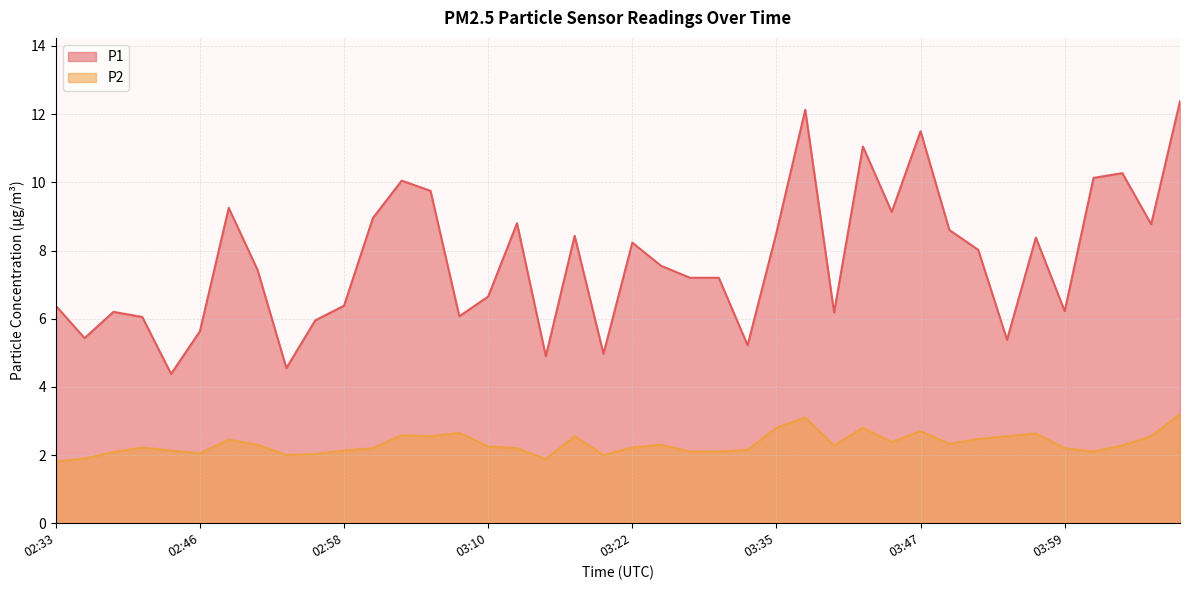

Reading left to right, transcribe all the data shown in this chart.

P1: 02:33=6.4	02:36=5.4	02:38=6.2	02:41=6.0	02:43=4.4	02:46=5.6	02:48=9.2	02:50=7.4	02:53=4.5	02:55=6.0	02:58=6.4	03:00=8.9	03:03=10.1	03:05=9.8	03:07=6.1	03:10=6.7	03:12=8.8	03:15=4.9	03:17=8.4	03:20=5.0	03:22=8.2	03:25=7.5	03:27=7.2	03:30=7.2	03:32=5.2	03:35=8.5	03:37=12.1	03:39=6.2	03:42=11.1	03:44=9.1	03:47=11.5	03:49=8.6	03:52=8.0	03:54=5.4	03:57=8.4	03:59=6.2	04:01=10.1	04:04=10.3	04:06=8.8	04:09=12.4
P2: 02:33=1.8	02:36=1.9	02:38=2.1	02:41=2.2	02:43=2.1	02:46=2.0	02:48=2.5	02:50=2.3	02:53=2.0	02:55=2.0	02:58=2.1	03:00=2.2	03:03=2.6	03:05=2.5	03:07=2.6	03:10=2.2	03:12=2.2	03:15=1.9	03:17=2.5	03:20=2.0	03:22=2.2	03:25=2.3	03:27=2.1	03:30=2.1	03:32=2.1	03:35=2.8	03:37=3.1	03:39=2.3	03:42=2.8	03:44=2.4	03:47=2.7	03:49=2.3	03:52=2.5	03:54=2.5	03:57=2.6	03:59=2.2	04:01=2.1	04:04=2.3	04:06=2.5	04:09=3.2